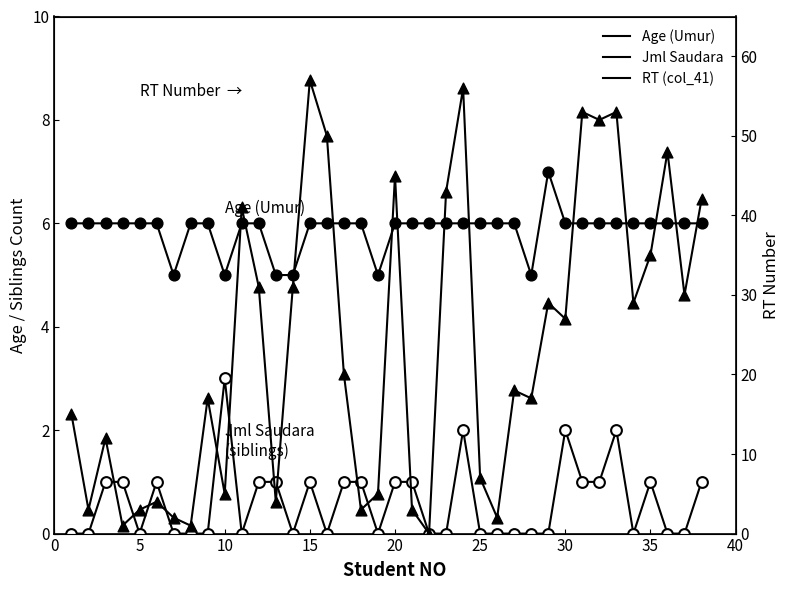

Which series contains the highest Y value?

RT (col_41)